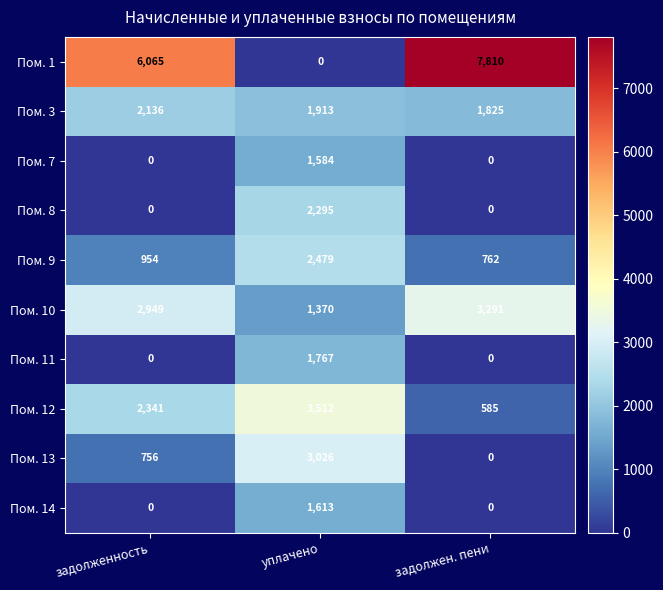

At how many categories does at least one series exceed 7663?

1